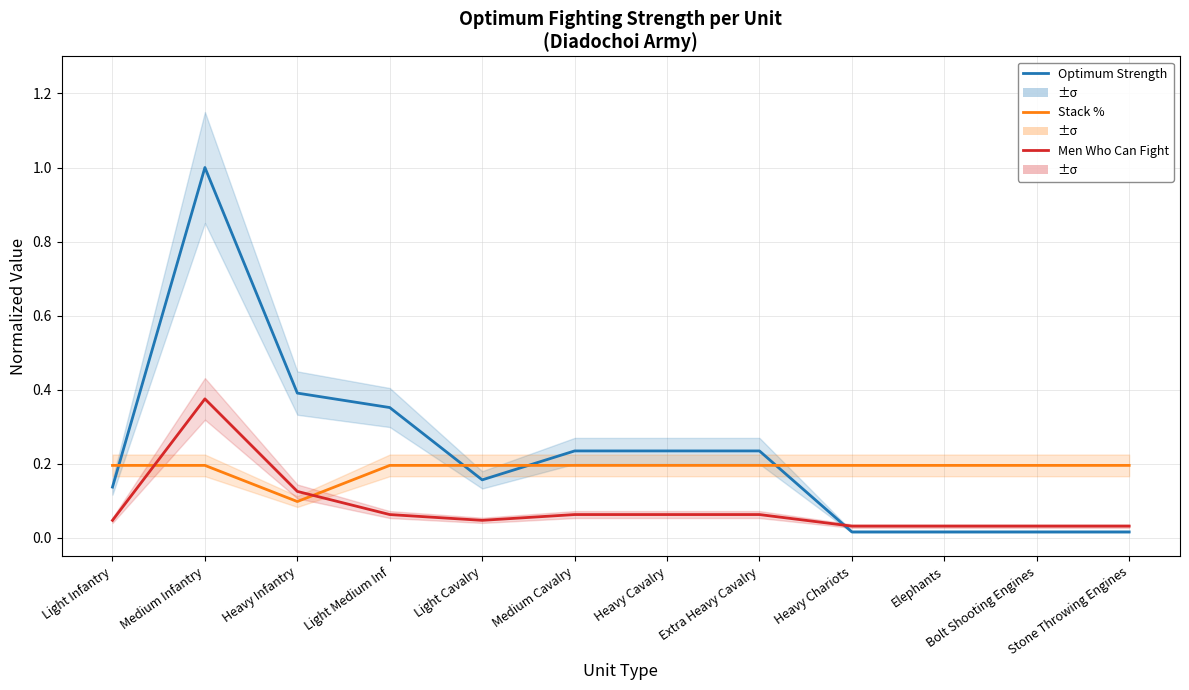

What position from the right is Heavy Cavalry?

6